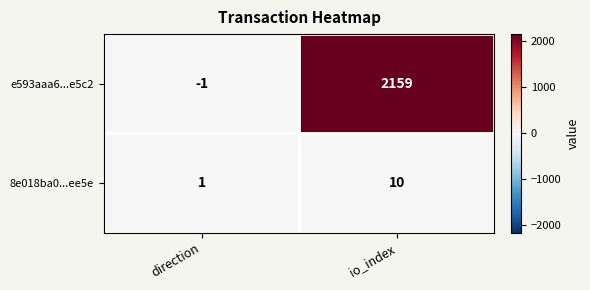

What is the maximum value shown in the chart?

2159